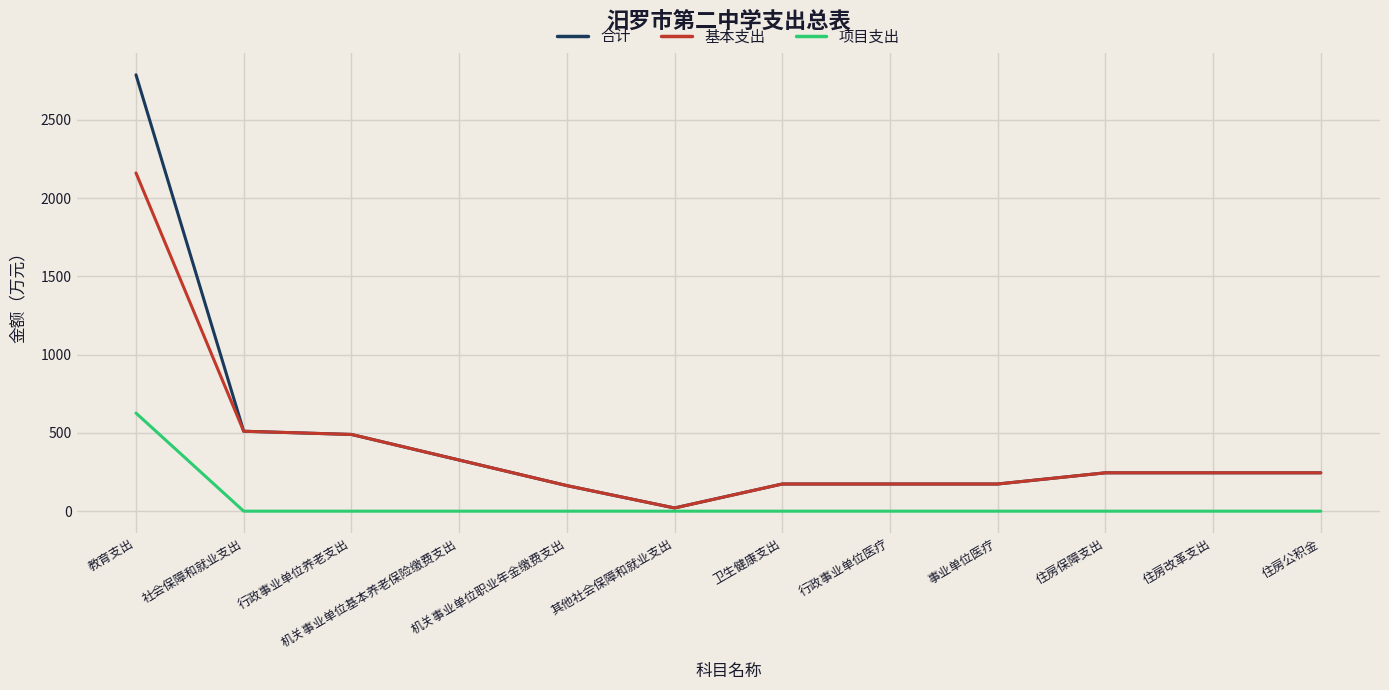

Rank the series by their maximum value, from highest to lowest.

合计, 基本支出, 项目支出